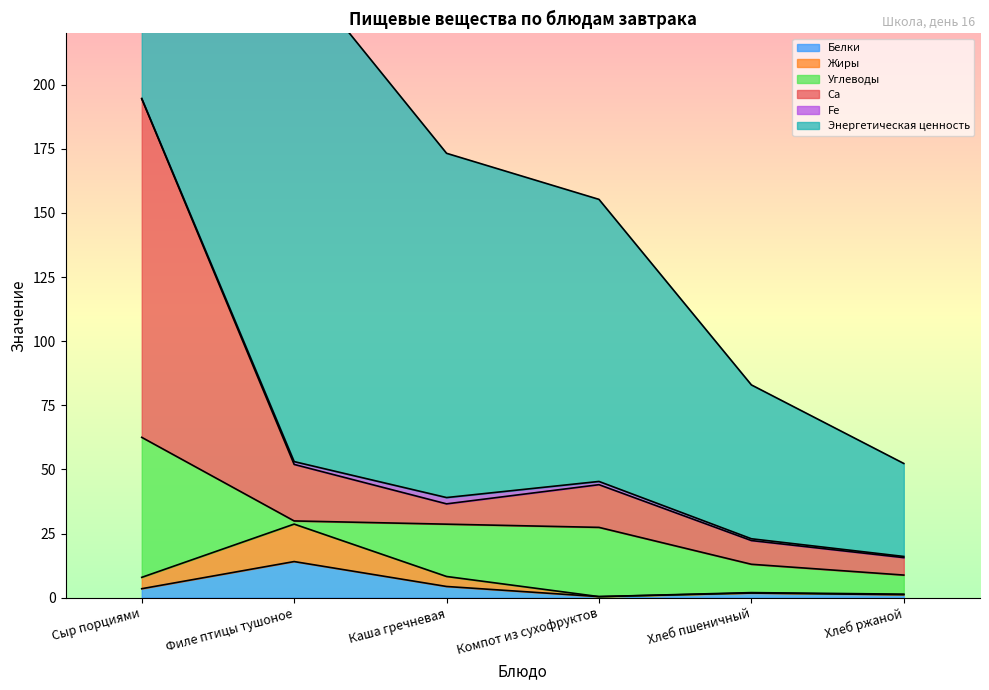

What is the maximum value for Белки?

14.1